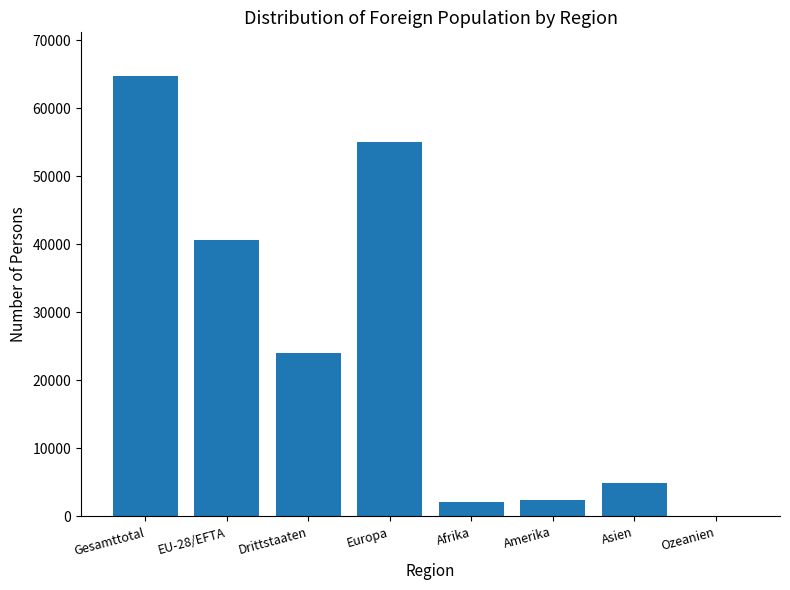

Which has a higher value, Drittstaaten or Gesamttotal?

Gesamttotal